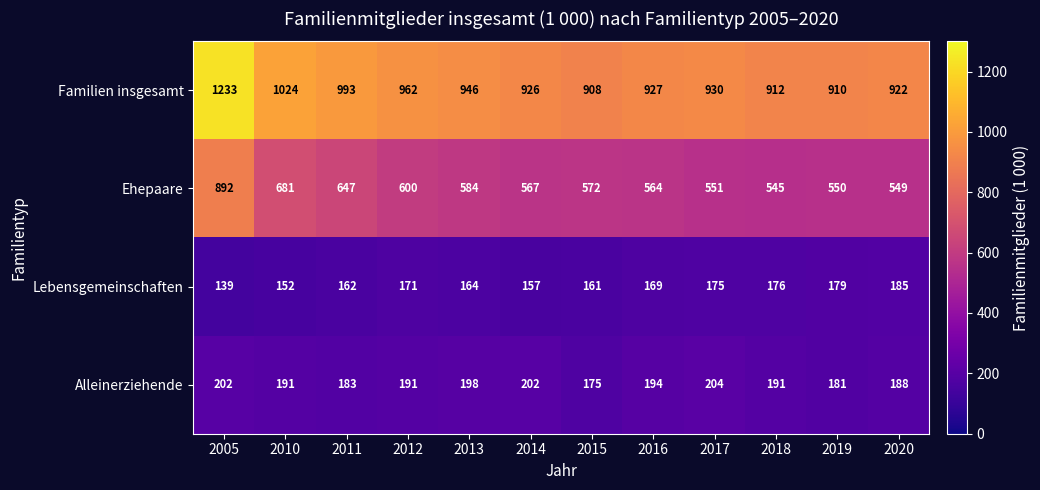

At which label is Ehepaare closest to 718?

2010